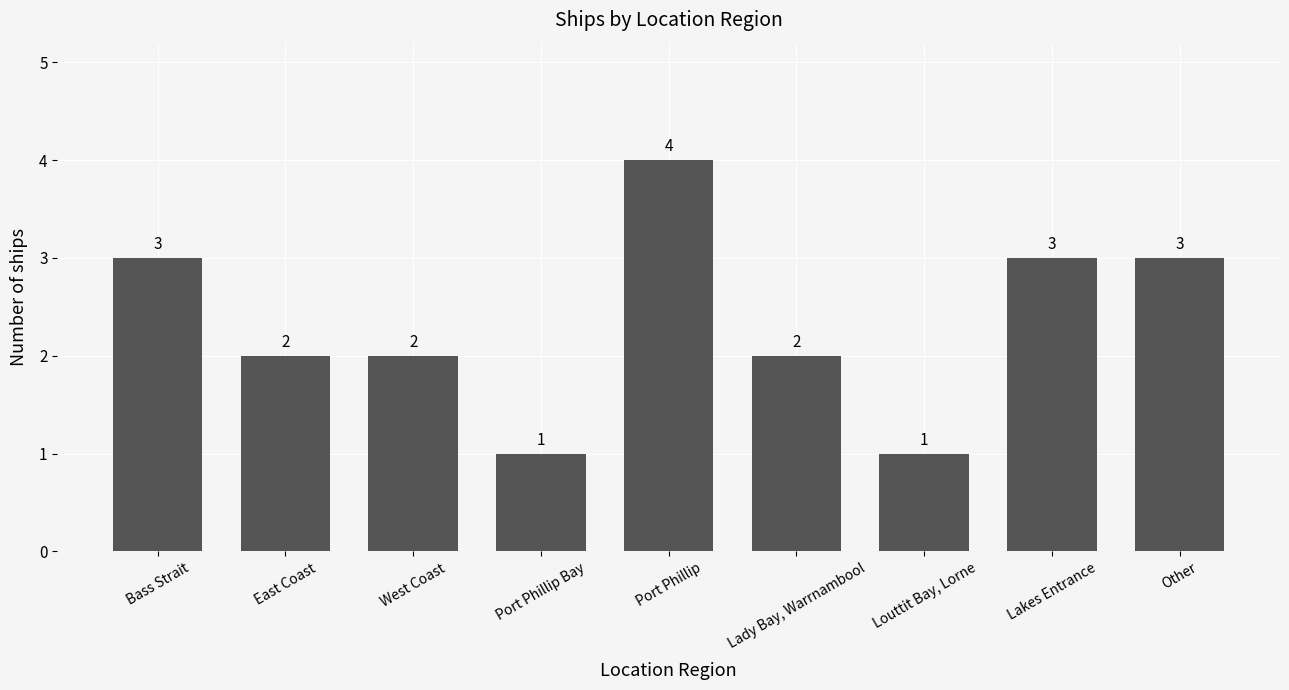

True or false: the data shows 1 at East Coast.

False